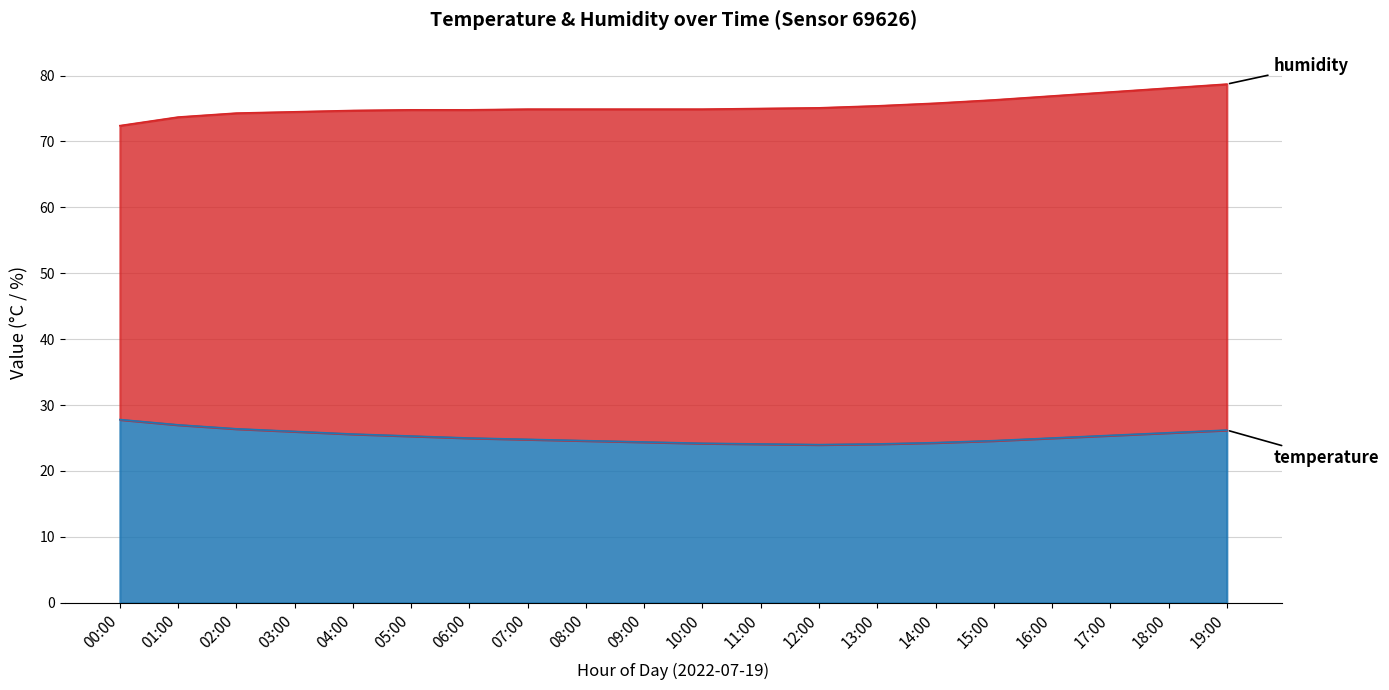

What is the smallest value displayed?

24.0